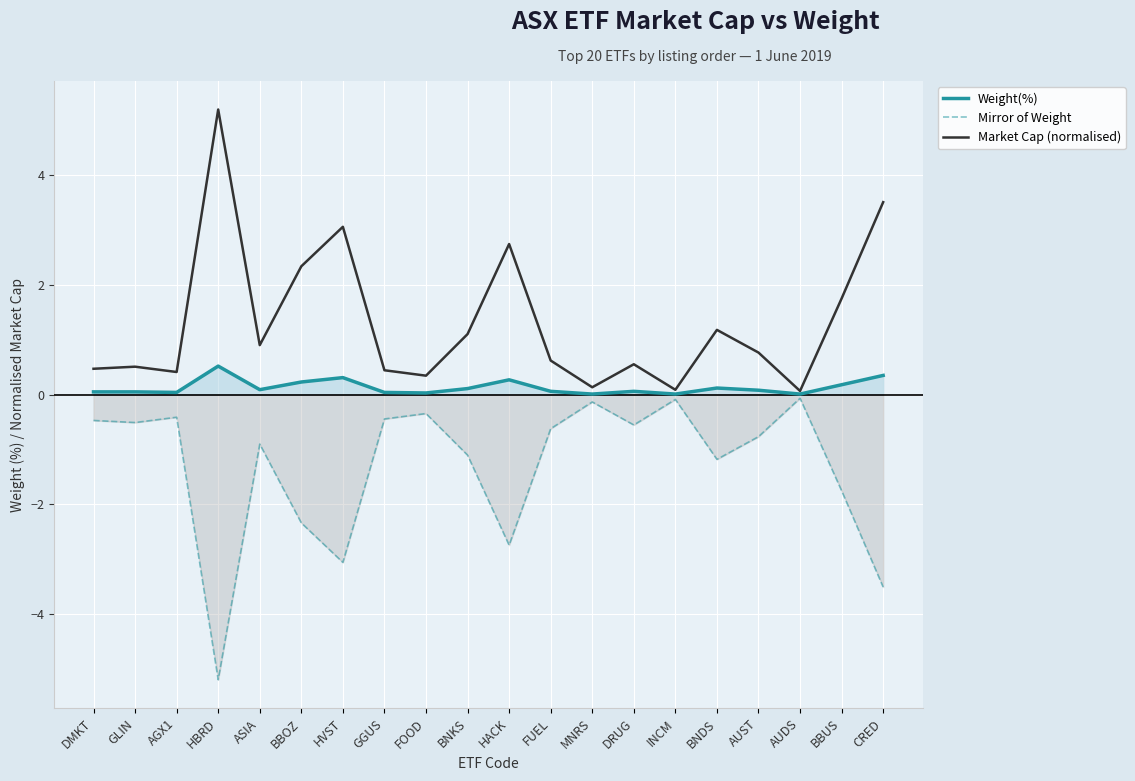

The Market Cap (normalised) series shows 0.6 at DRUG. True or false?

True